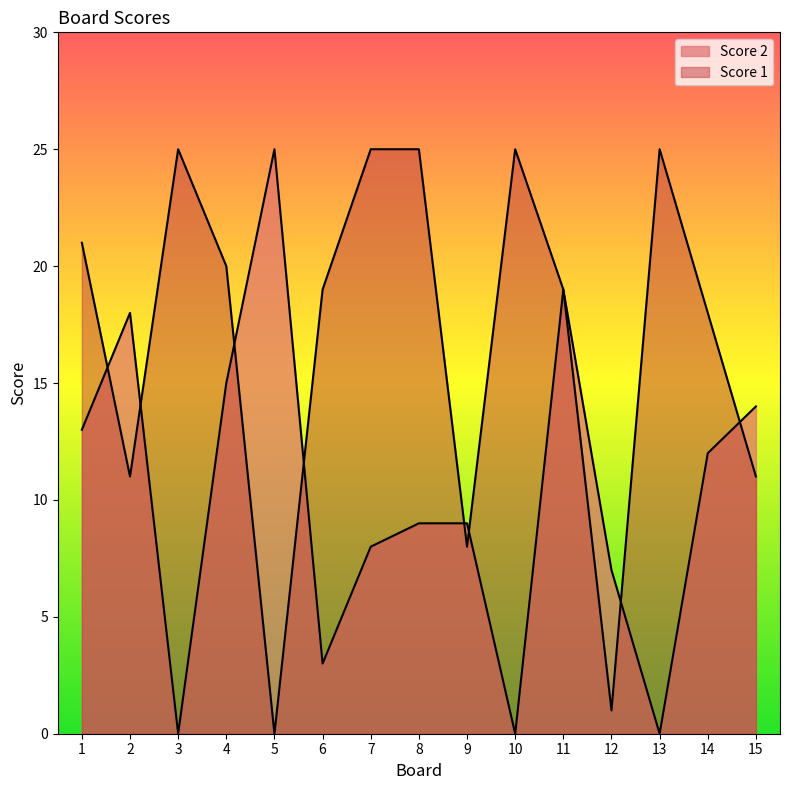

Which has a higher value, 13 or 15?

15